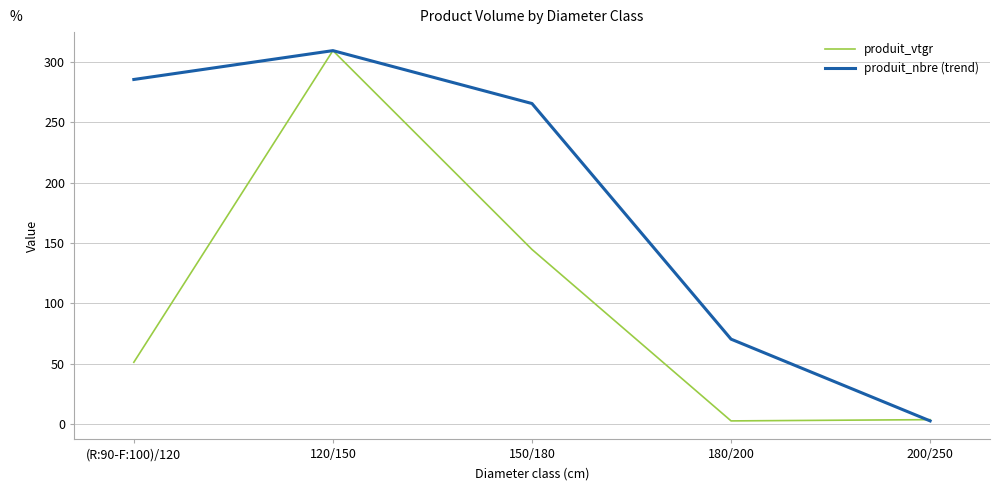

Rank the series by their average value, from lowest to highest.

produit_vtgr, produit_nbre (trend)